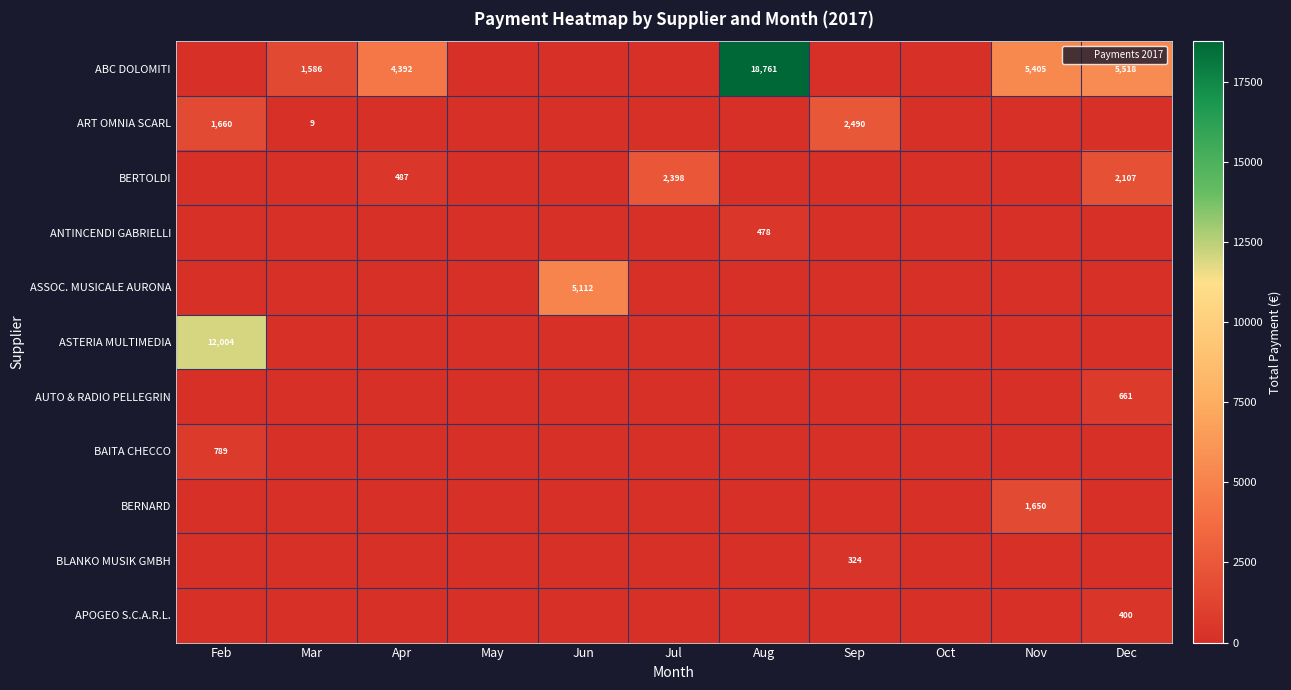

True or false: BAITA CHECCO has a value of -460.9 at Aug.

False